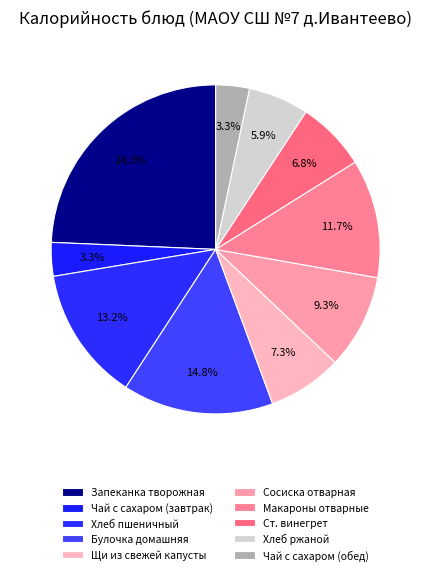

How many segments does this pie chart have?

10